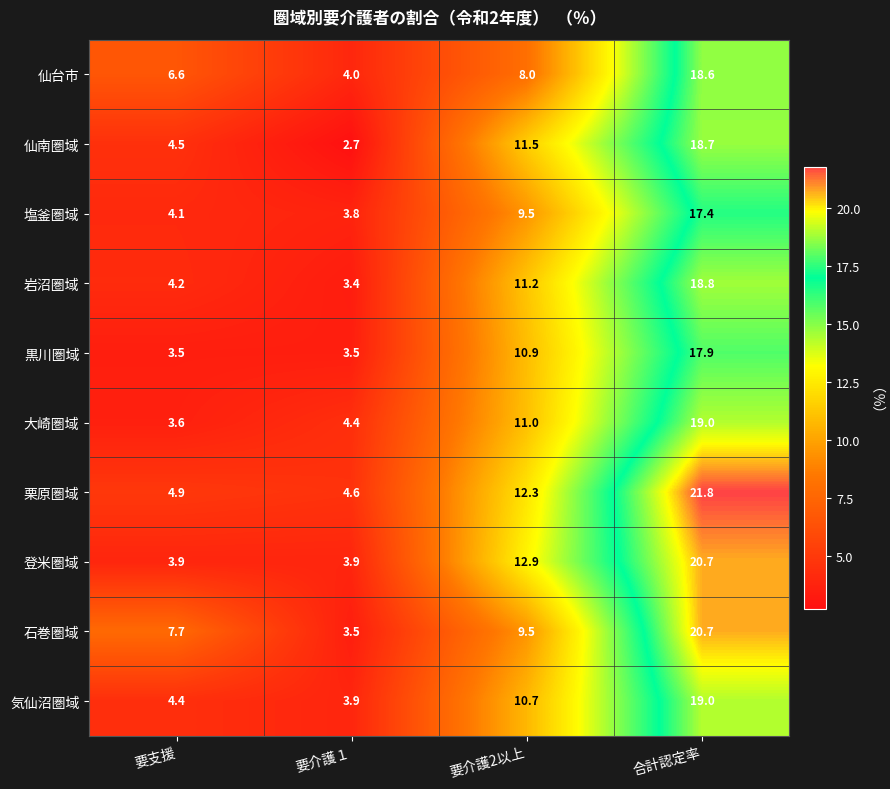

What value does the 大崎圏域 series have at 要介護2以上?

11.0